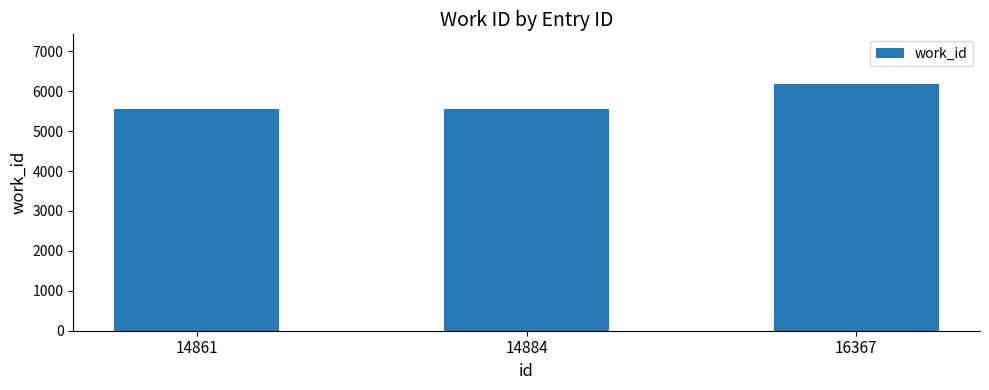

Reading left to right, list all the values displayed in this chart.

5562	5562	6189